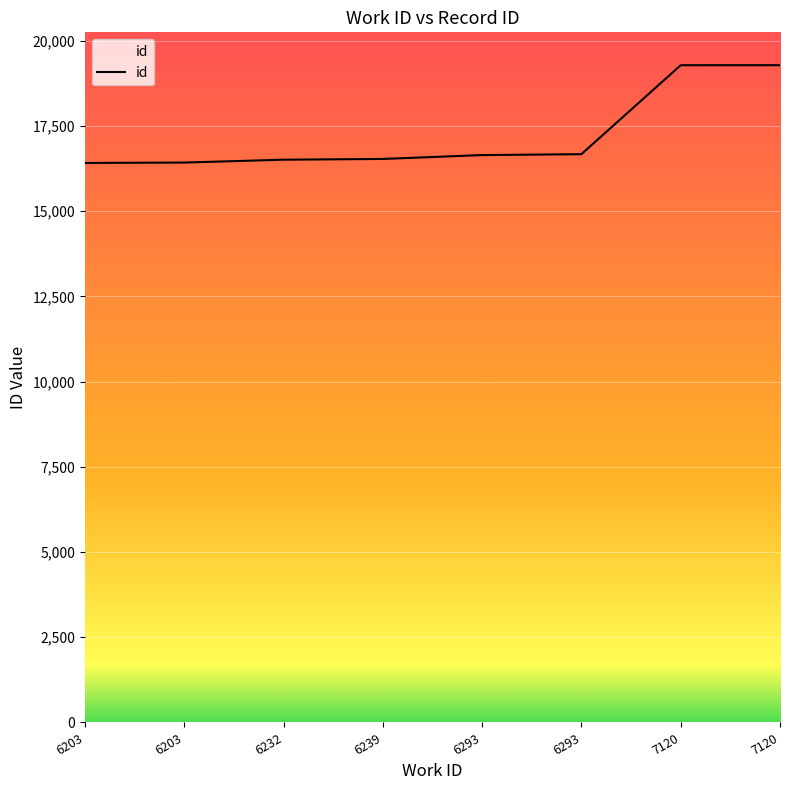

Read the value at 6203.

16428